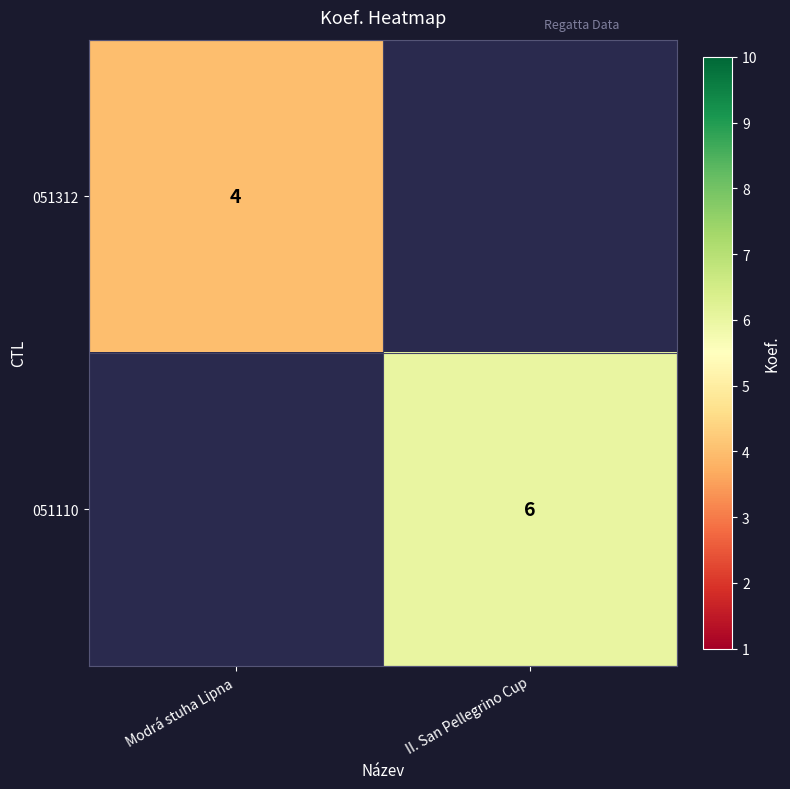

How many series are shown in this chart?

2